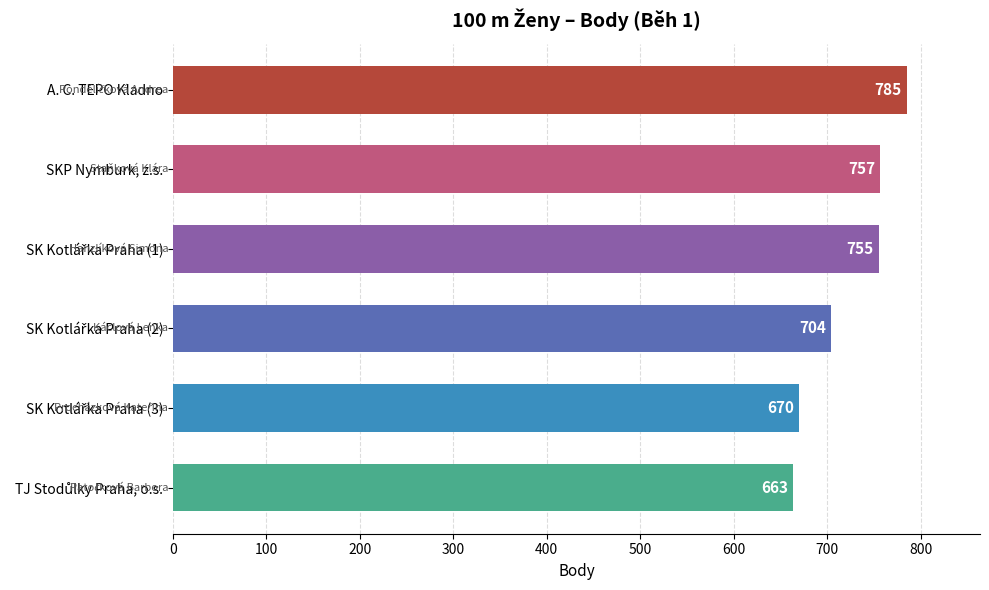

The value at A. C. TEPO Kladno is 785. True or false?

True